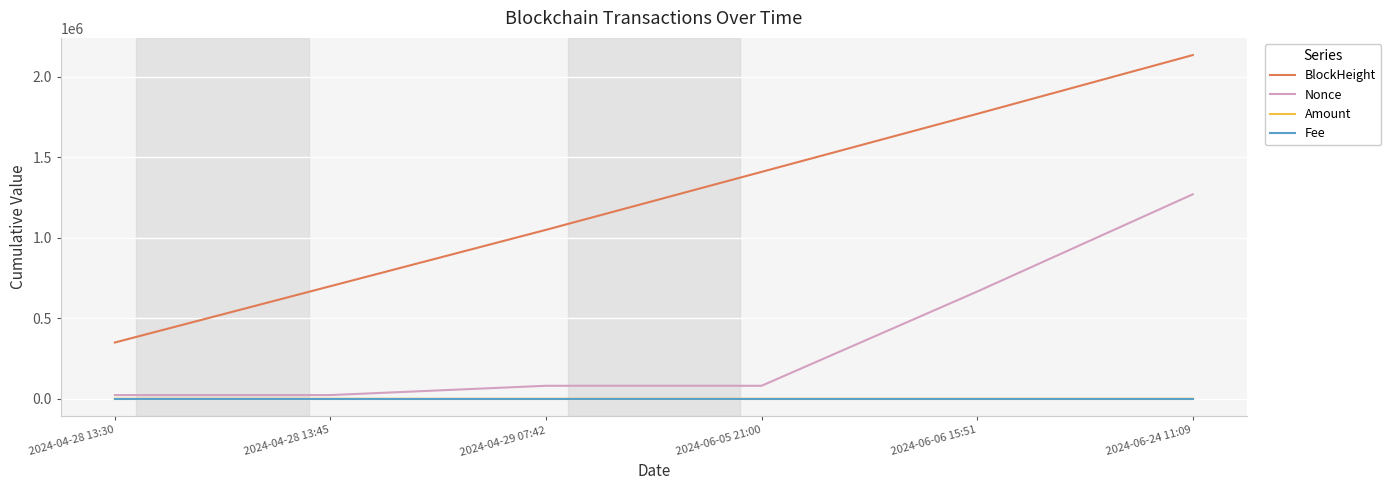

Which series has the largest range (max minus min)?

BlockHeight